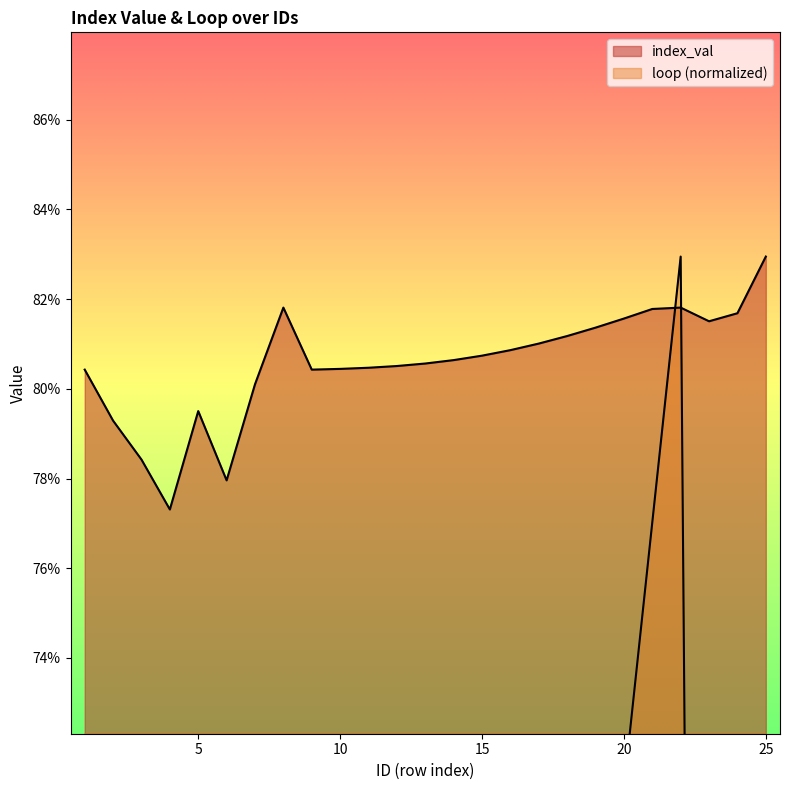

True or false: loop has a value of 0.2 at 11.

True